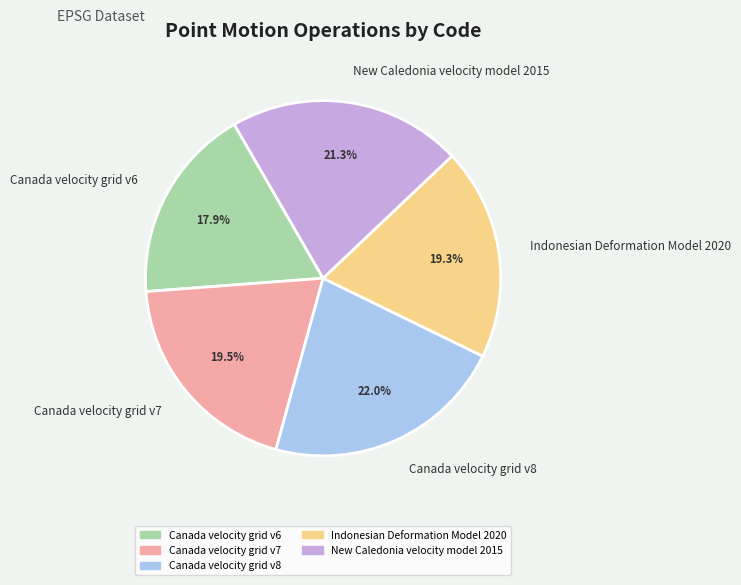

To the nearest percent, what portion does New Caledonia velocity model 2015 represent?

21%